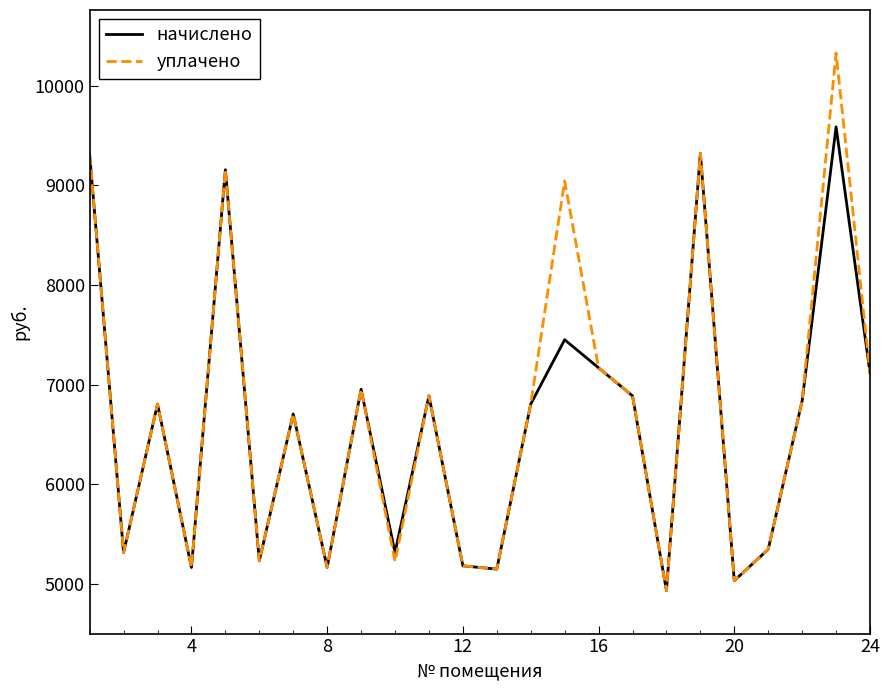

At how many categories does at least one series exceed 6610?

14